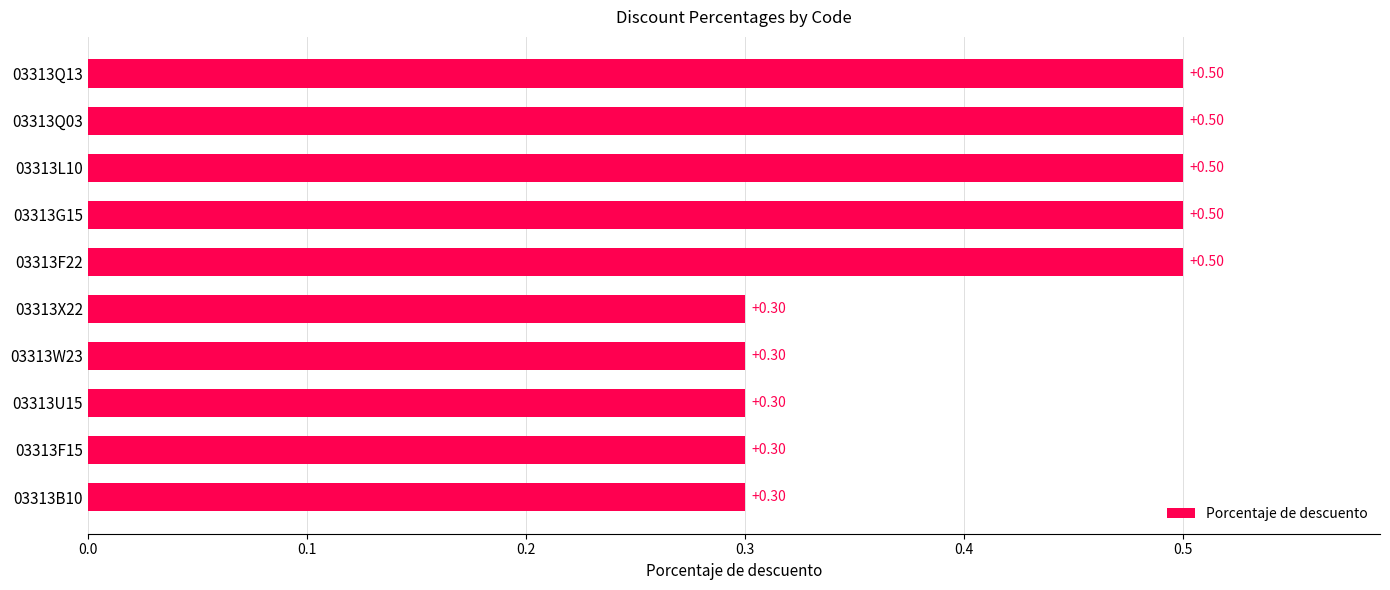

Which has a higher value, 03313X22 or 03313L10?

03313L10